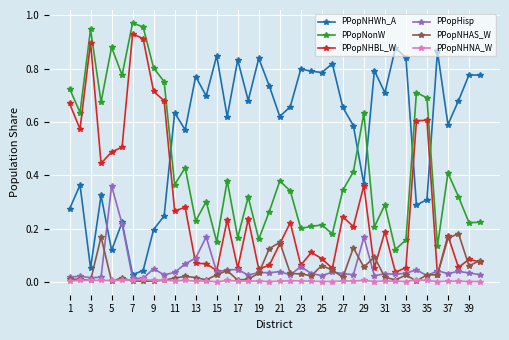

True or false: PPopNHNA_W and PPopNonW cross at least once.

False